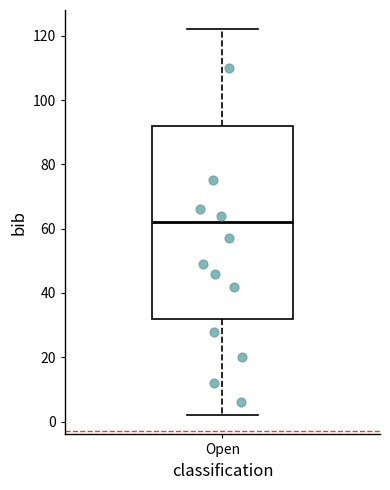

Where is the upper edge of the box for Open on the y-axis? The values are not printed on the chart, so give them approximately, as read against the axis.

92